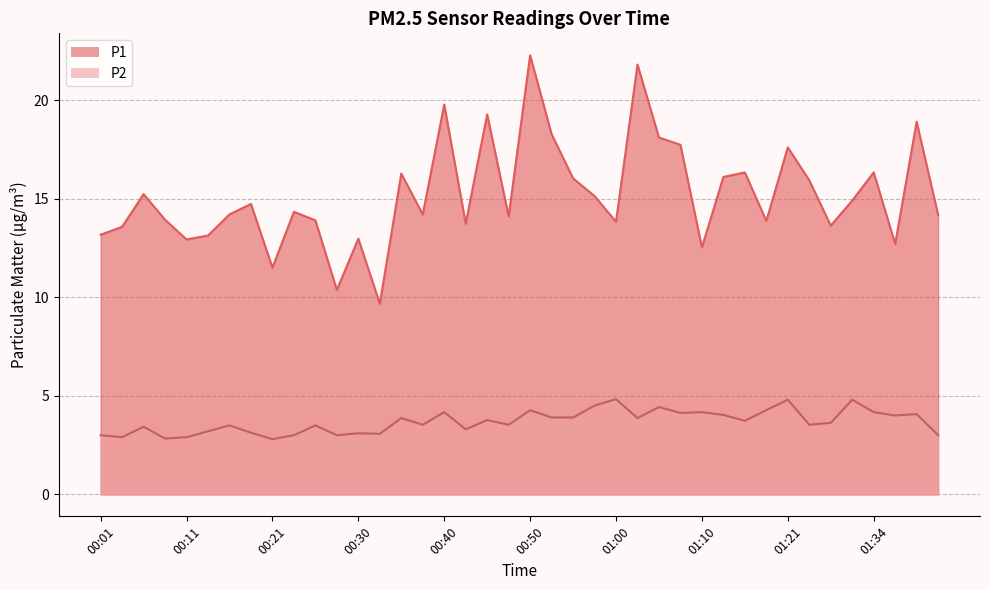

The P2 series shows 1.3 at 01:08. True or false?

False